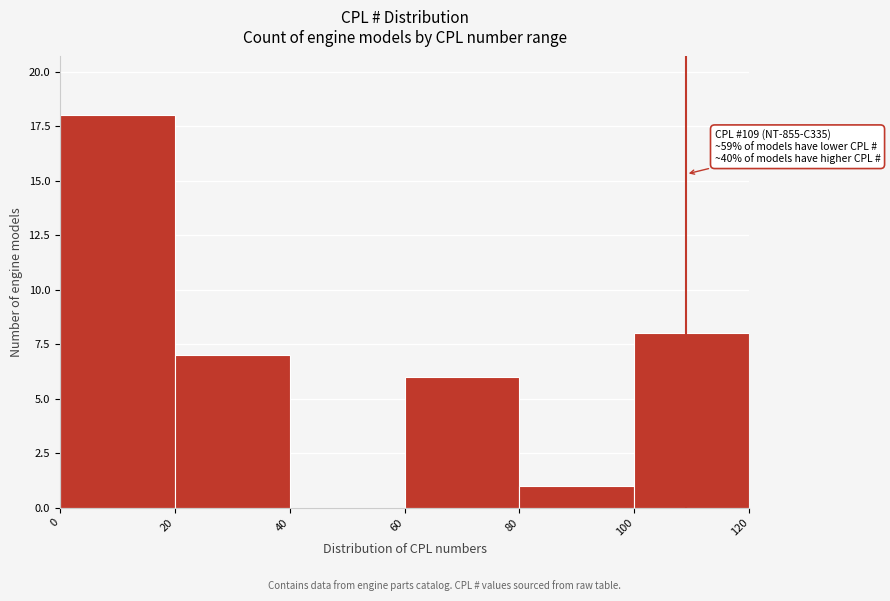

Which range on the x-axis has the tallest bar?

0 to 20